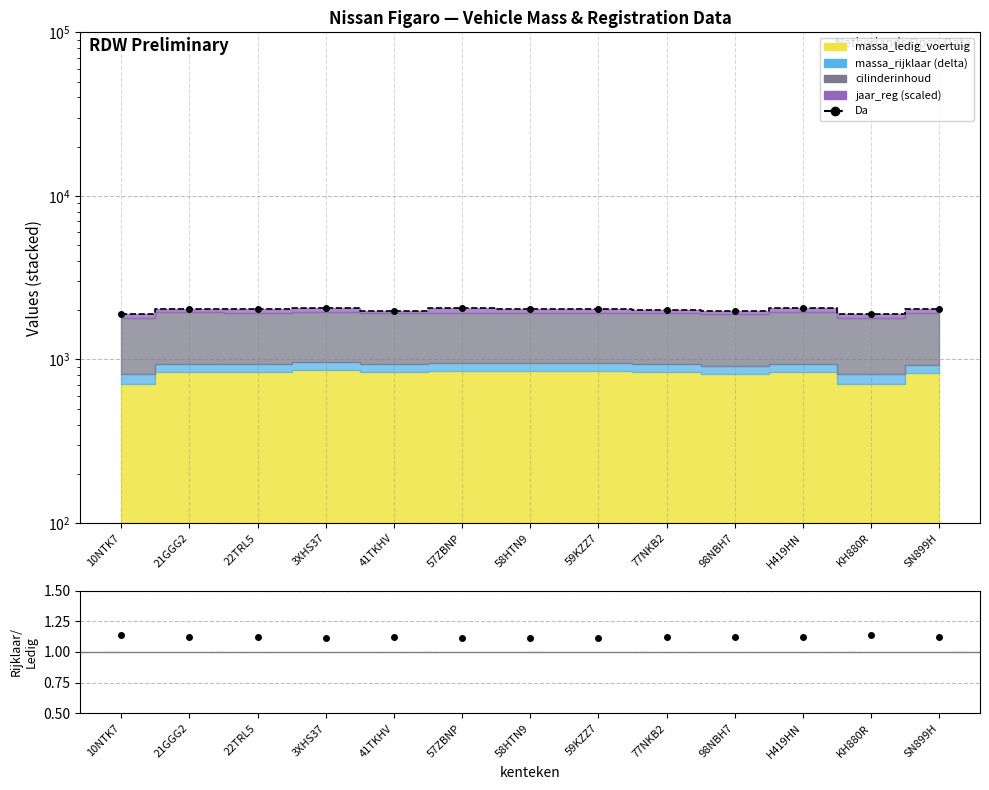

What is the label of the 8th point from the right?

57ZBNP